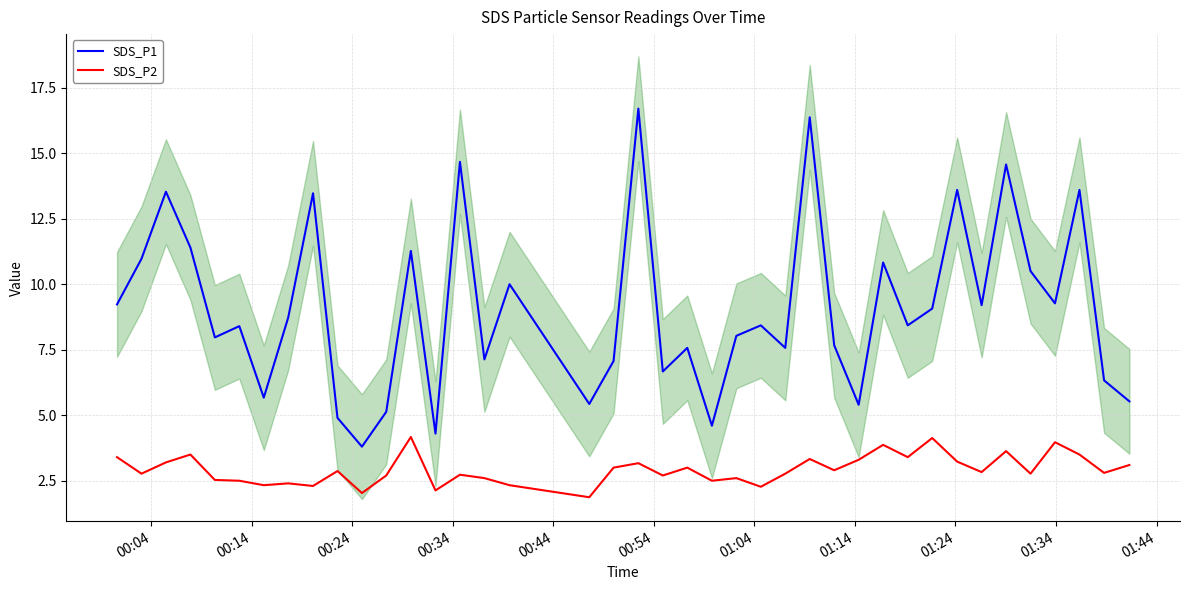

Which series has the widest spread of values?

SDS_P1